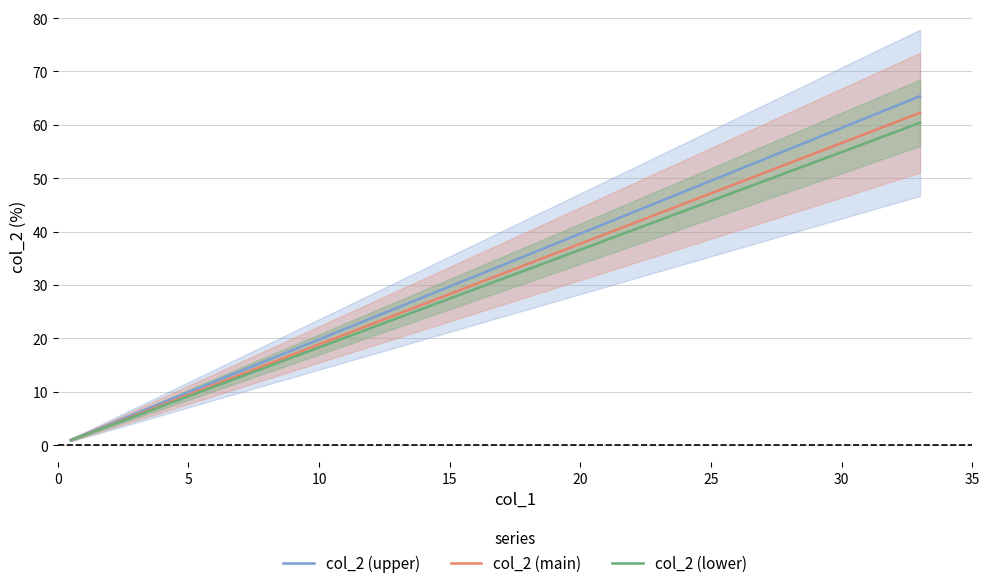

What is the sum of all col_2 (main) values?

100.0